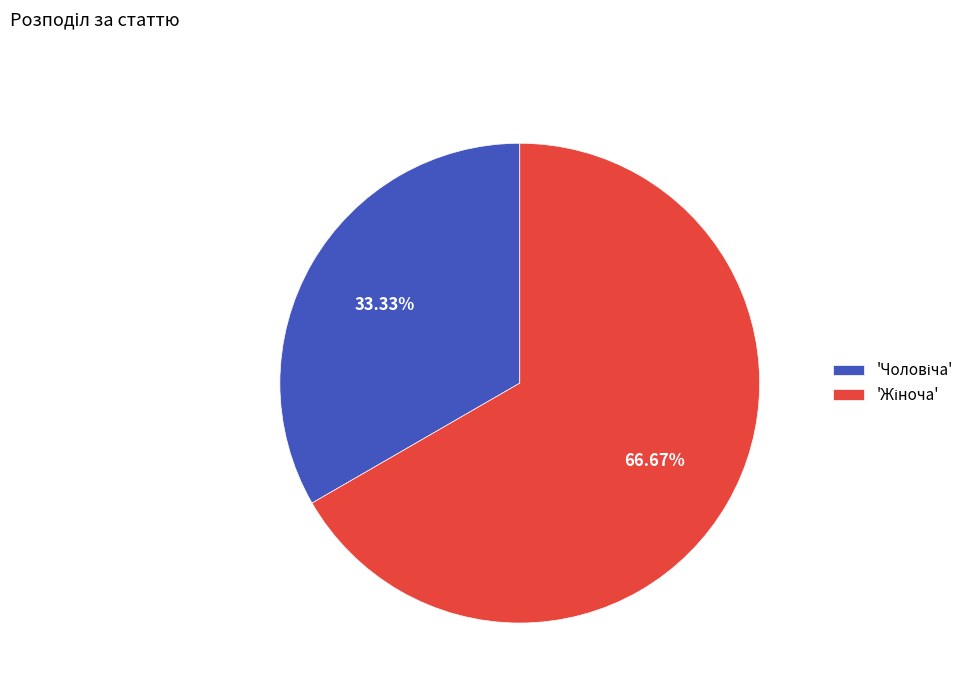

How many slices are in this pie chart?

2